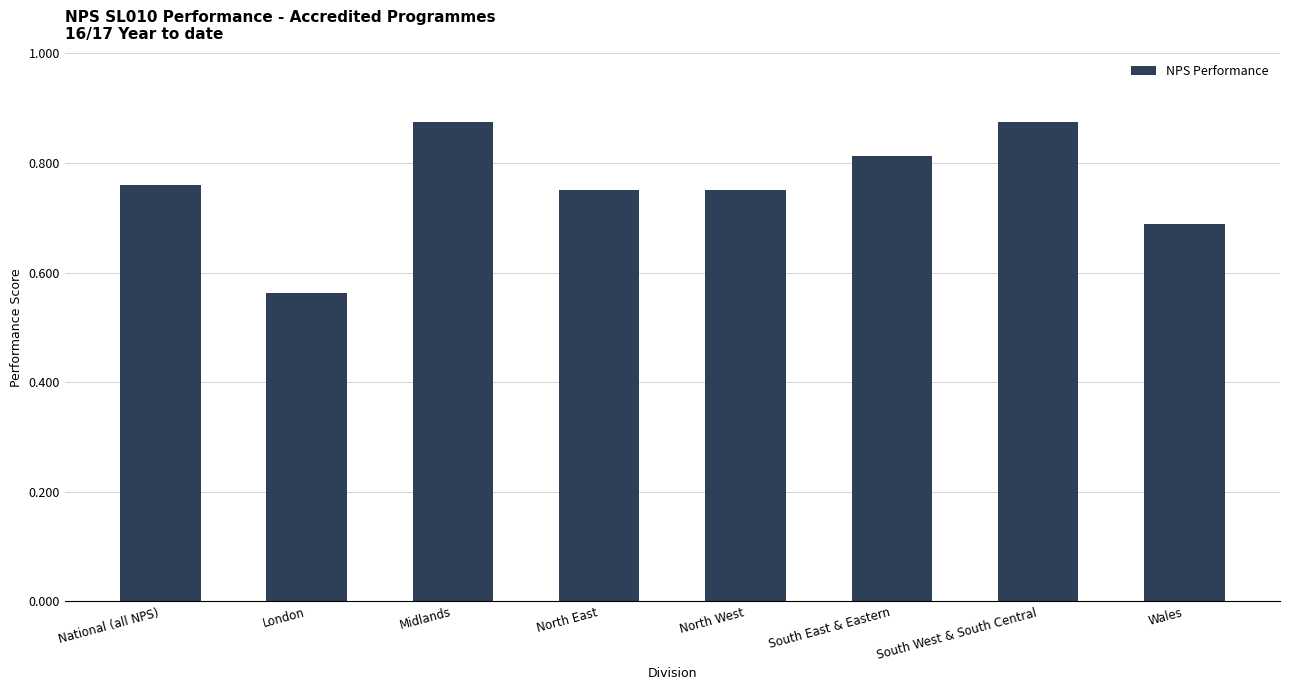

The value at Wales is 0.9. True or false?

False